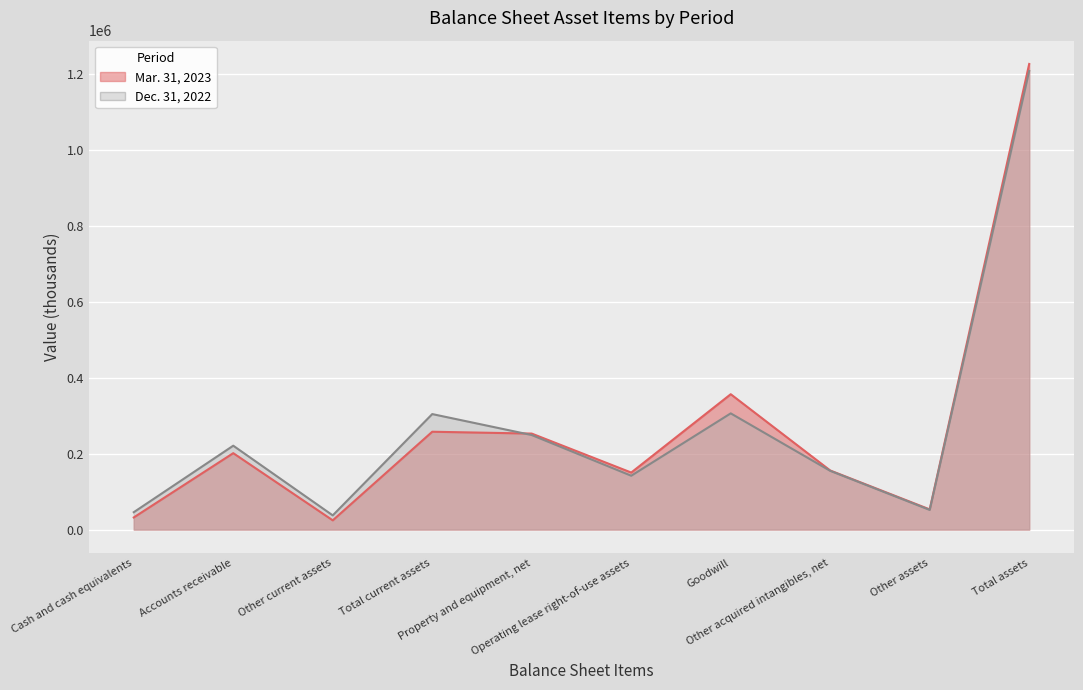

What is the difference between the Mar. 31, 2023 values at Other acquired intangibles, net and Total current assets?

102068